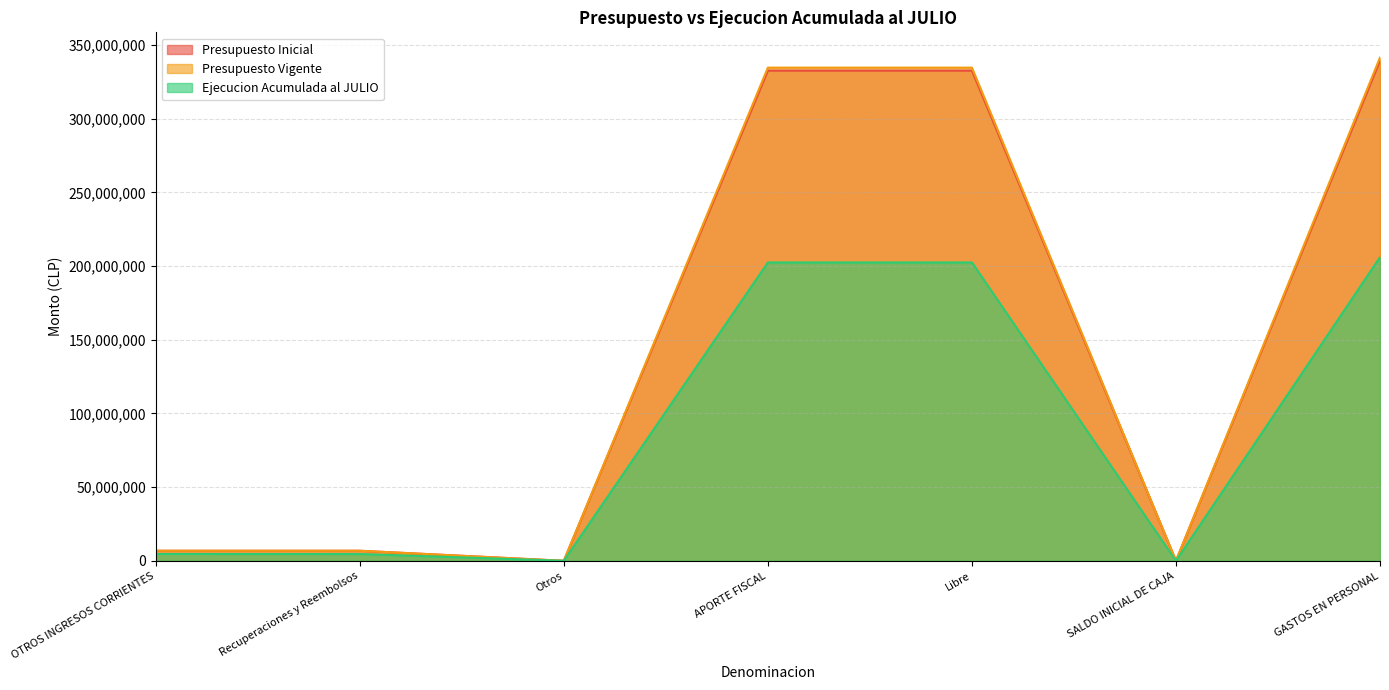

How many lines are shown in the chart?

3